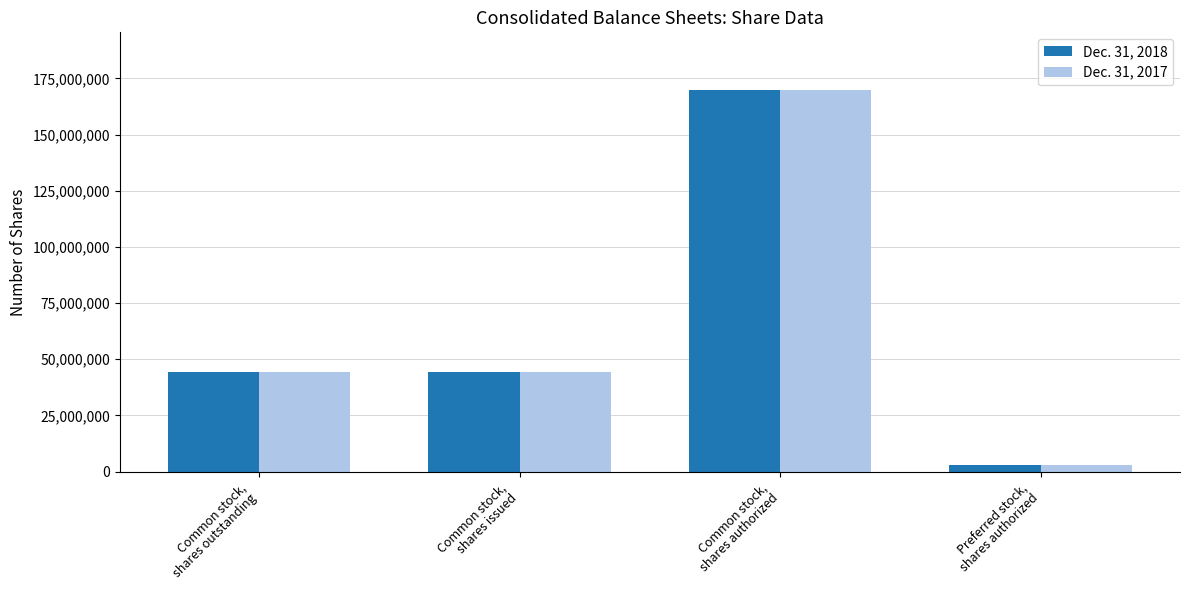

Reading right to left, what are all the values shown in this chart?

Dec. 31, 2018: Preferred stock,
shares authorized=3000000	Common stock,
shares authorized=170000000	Common stock,
shares issued=44214603	Common stock,
shares outstanding=44214603
Dec. 31, 2017: Preferred stock,
shares authorized=3000000	Common stock,
shares authorized=170000000	Common stock,
shares issued=44214603	Common stock,
shares outstanding=44214603